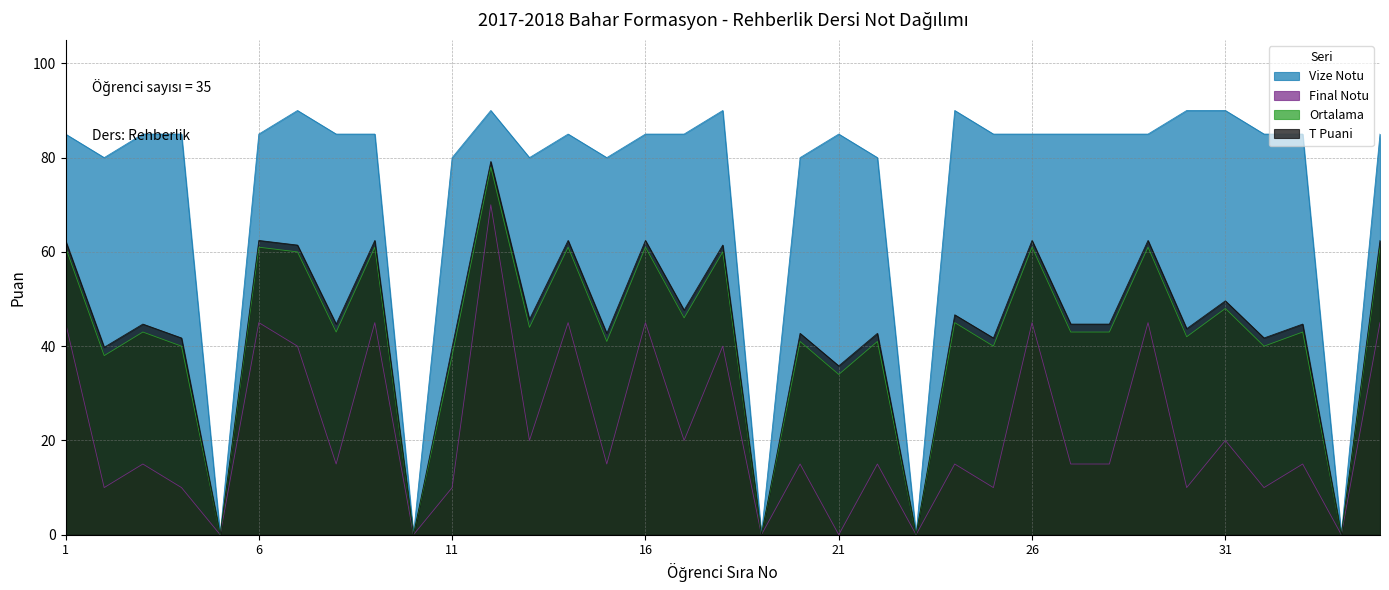

At how many categories does at least one series exceed 53?

30